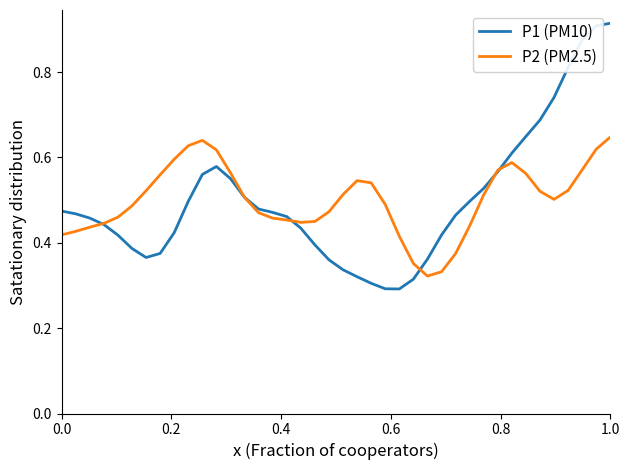

Which series has the largest range (max minus min)?

P1 (PM10)